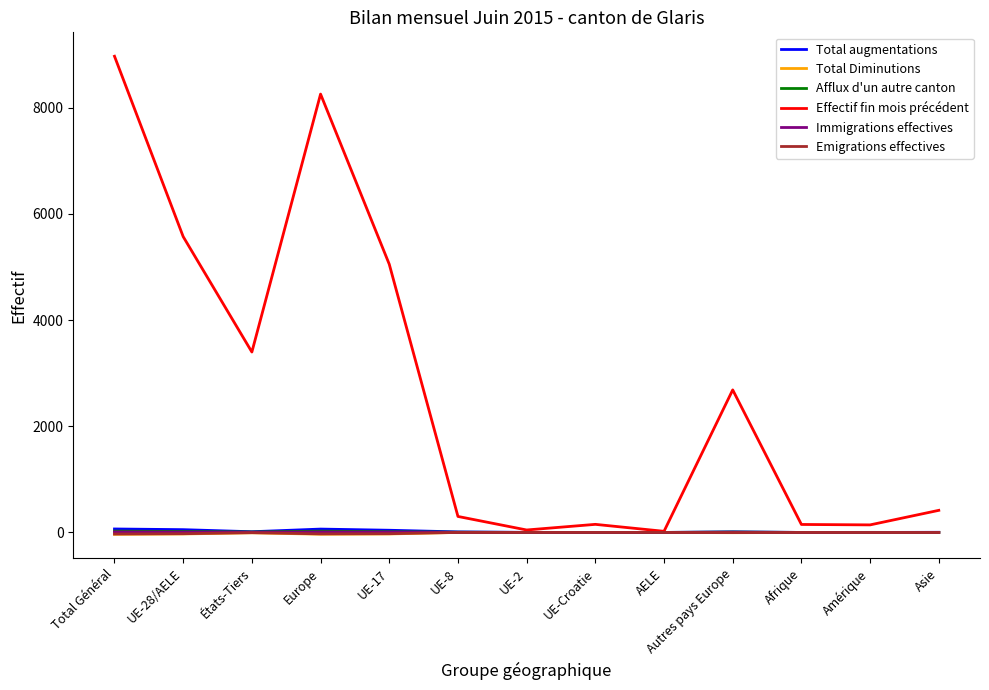

Between Total Général and Autres pays Europe, which series saw the biggest shift?

Effectif fin mois précédent